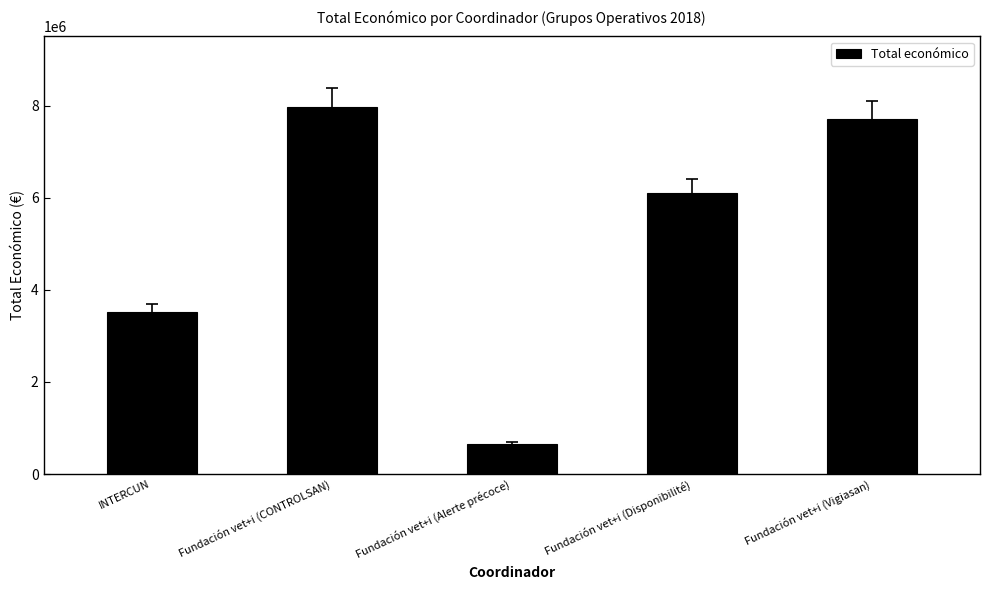

What is the maximum value shown in the chart?

7977125